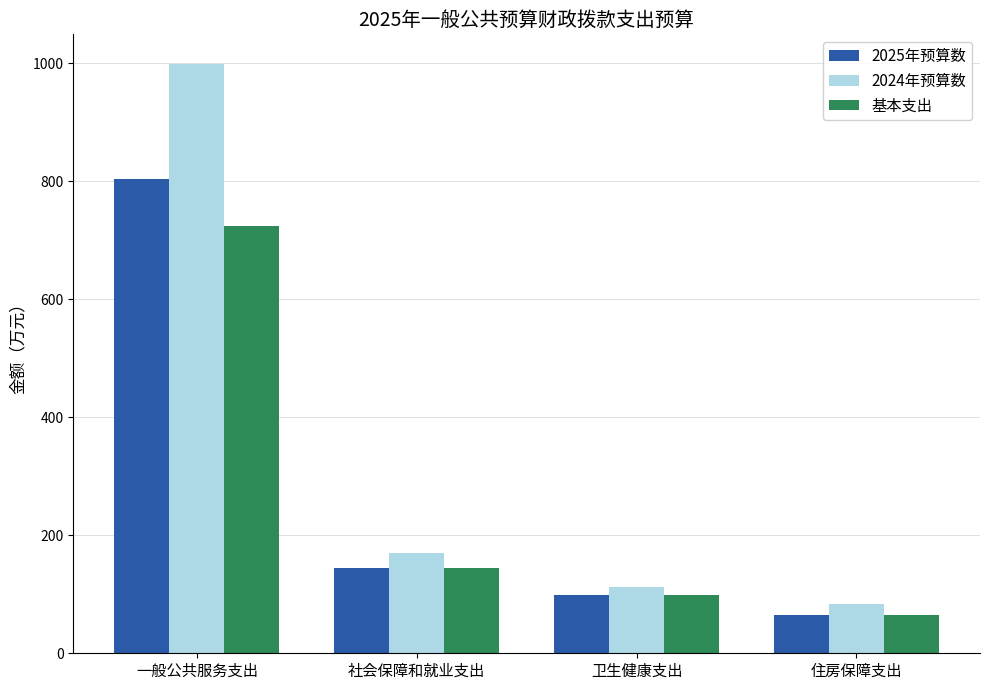

List the series in order of their overall mean, highest first.

2024年预算数, 2025年预算数, 基本支出